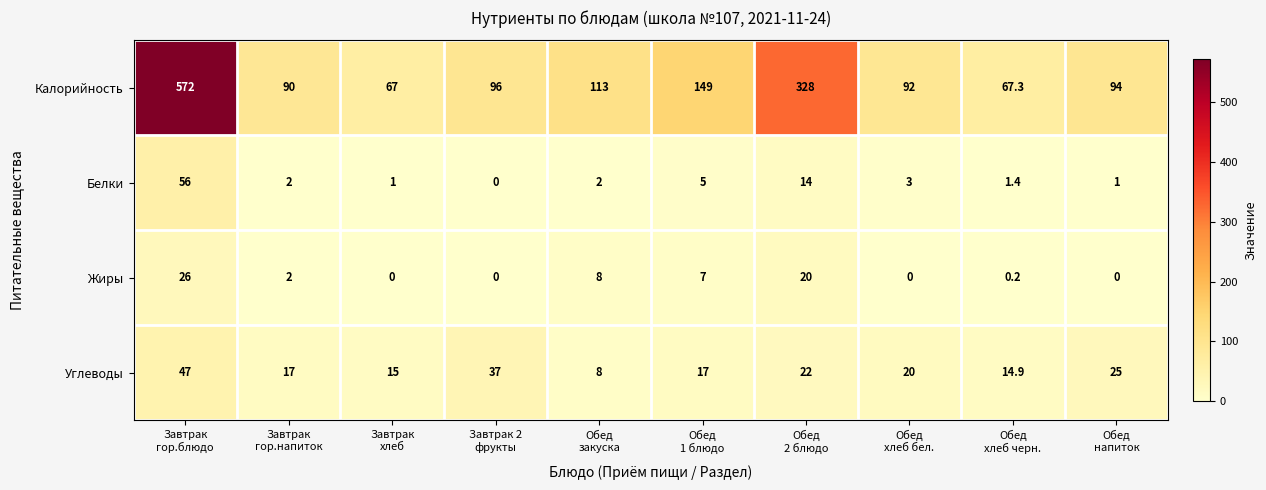

At how many categories does at least one series exceed 331?

1